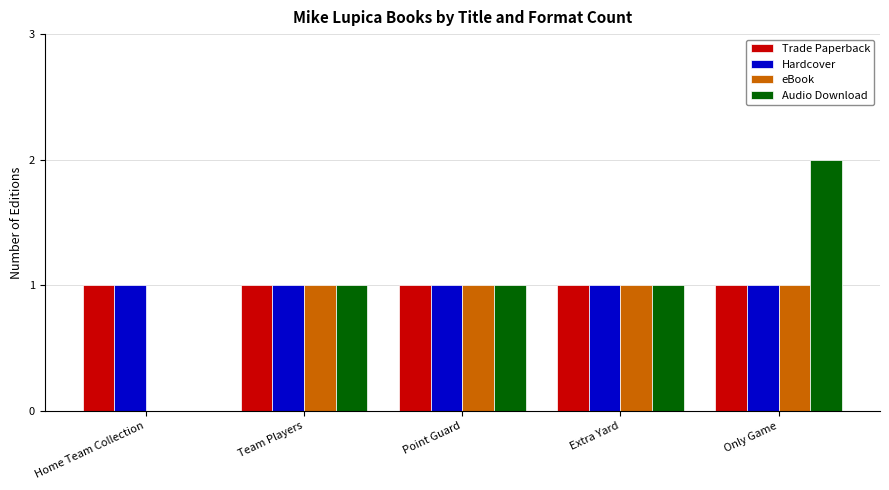

What is the sum of all Trade Paperback values?

5